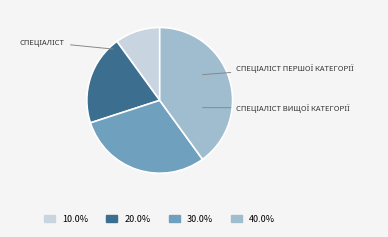

Is there a majority slice in this chart?

No